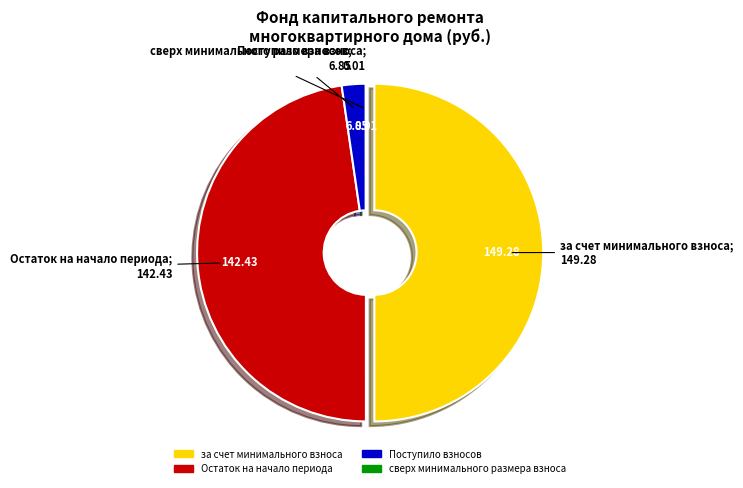

Which has a higher value, Остаток на начало периода or Поступило взносов?

Остаток на начало периода